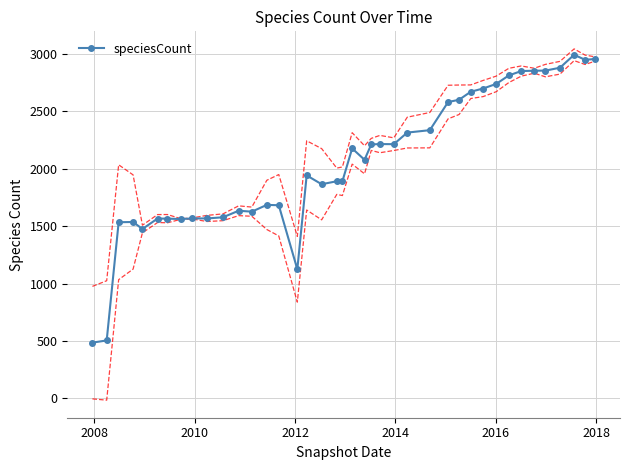

How many categories are shown in the chart?

40